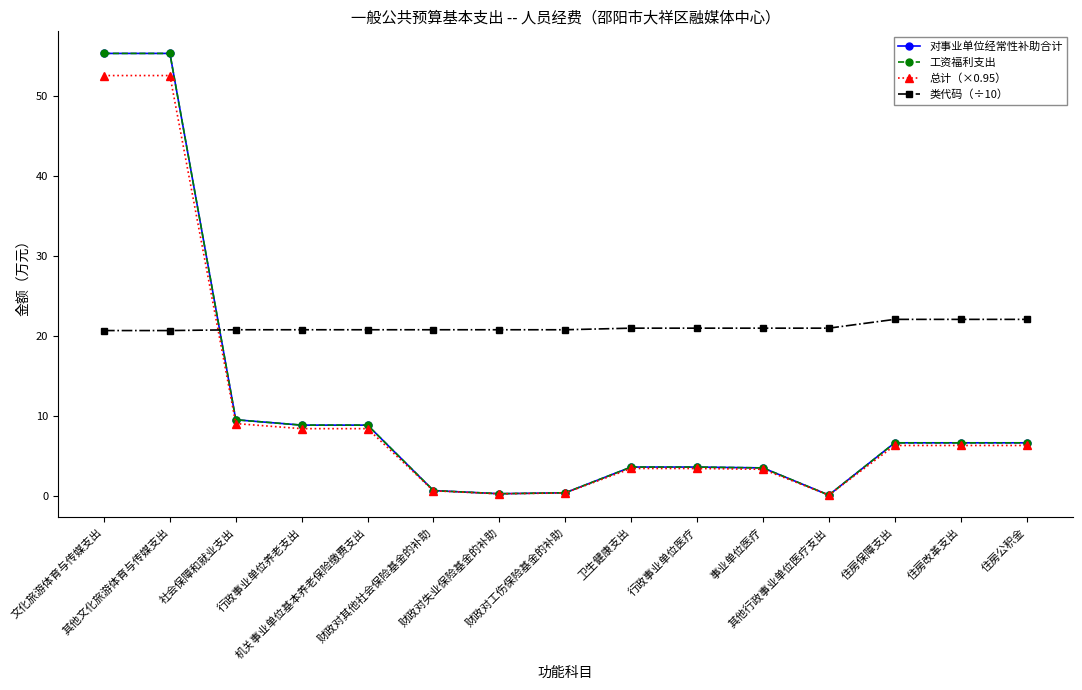

At which category does the chart reach its minimum across all series?

其他行政事业单位医疗支出